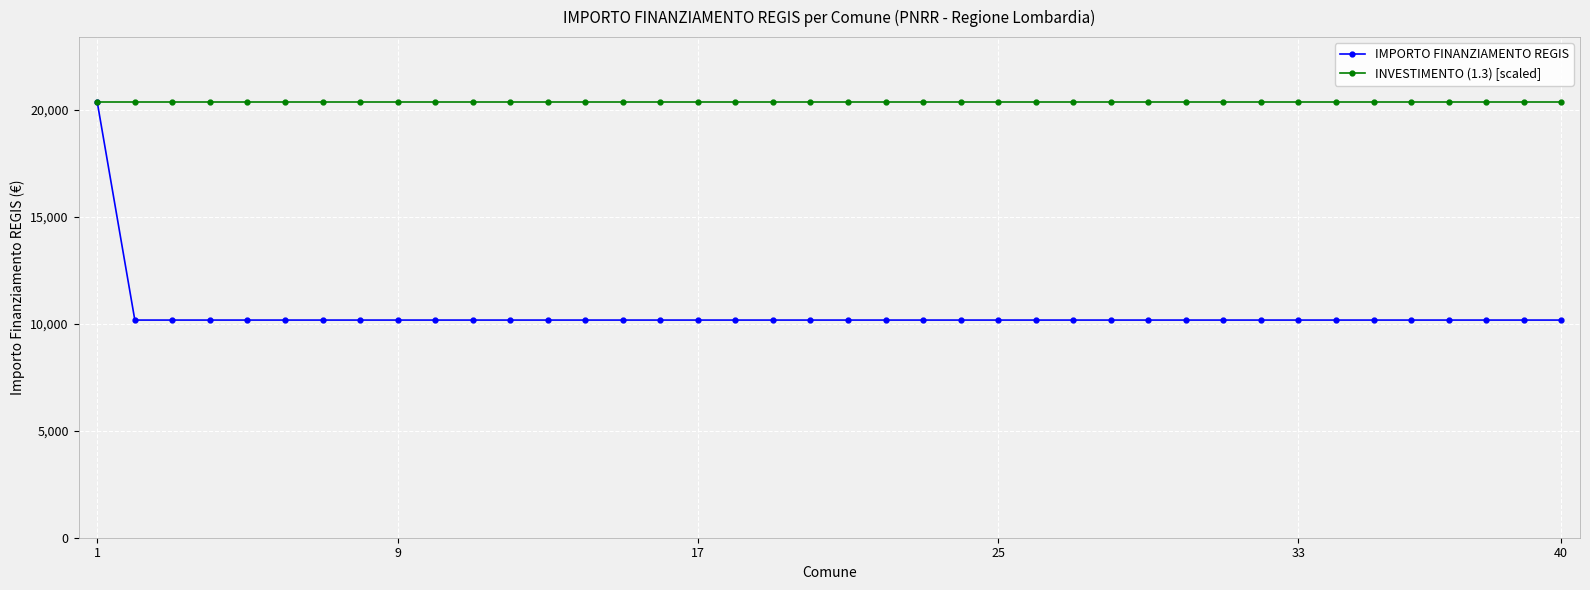

Which series has the widest spread of values?

IMPORTO FINANZIAMENTO REGIS